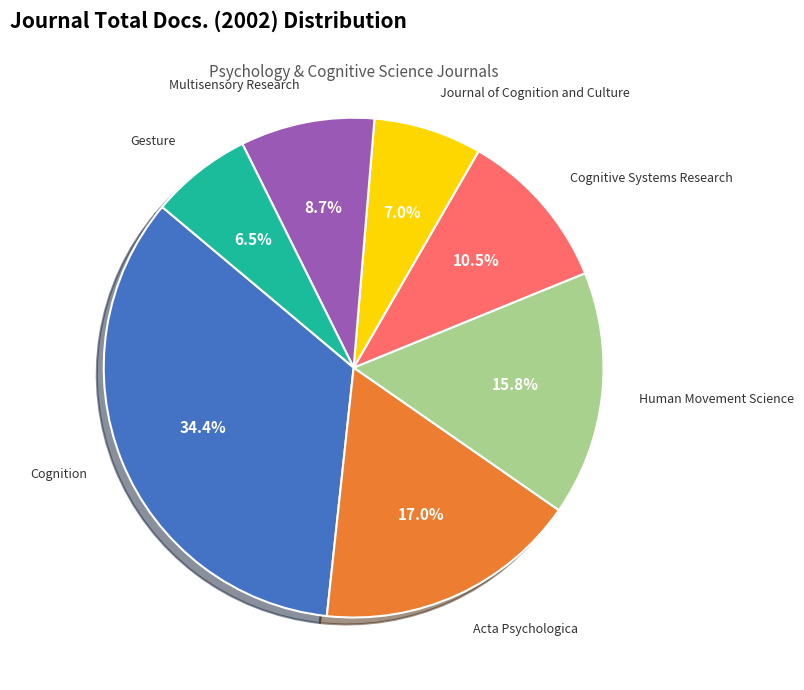

Count the number of slices in the pie.

7